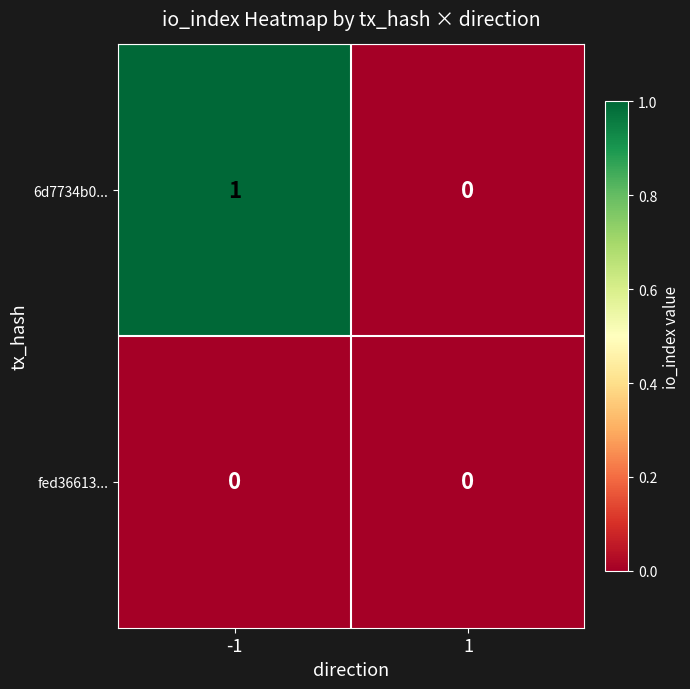

List the series in order of their peak value, lowest first.

fed36613..., 6d7734b0...